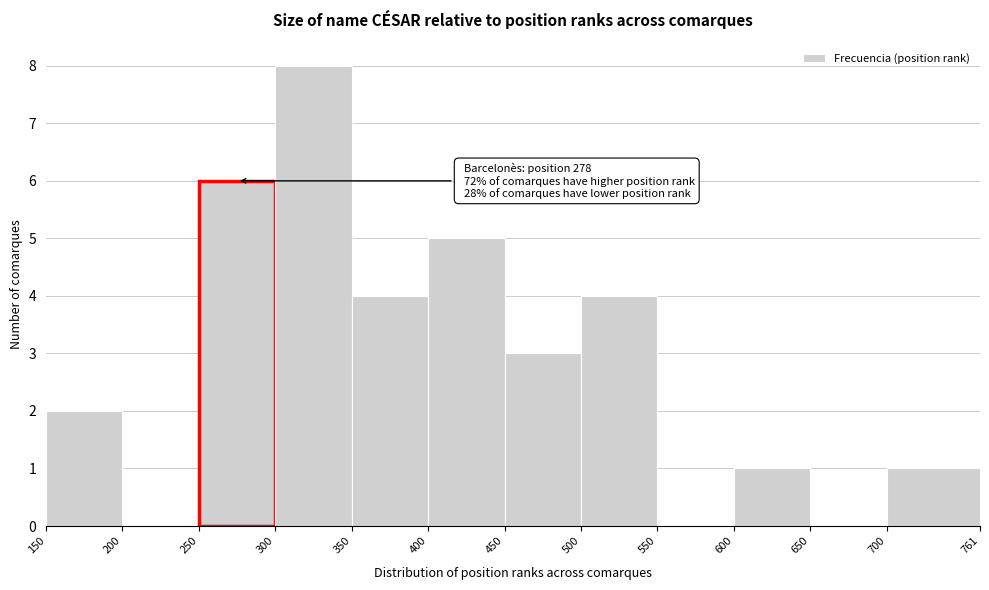

Over which range of the x-axis is the bar tallest?

300 to 350